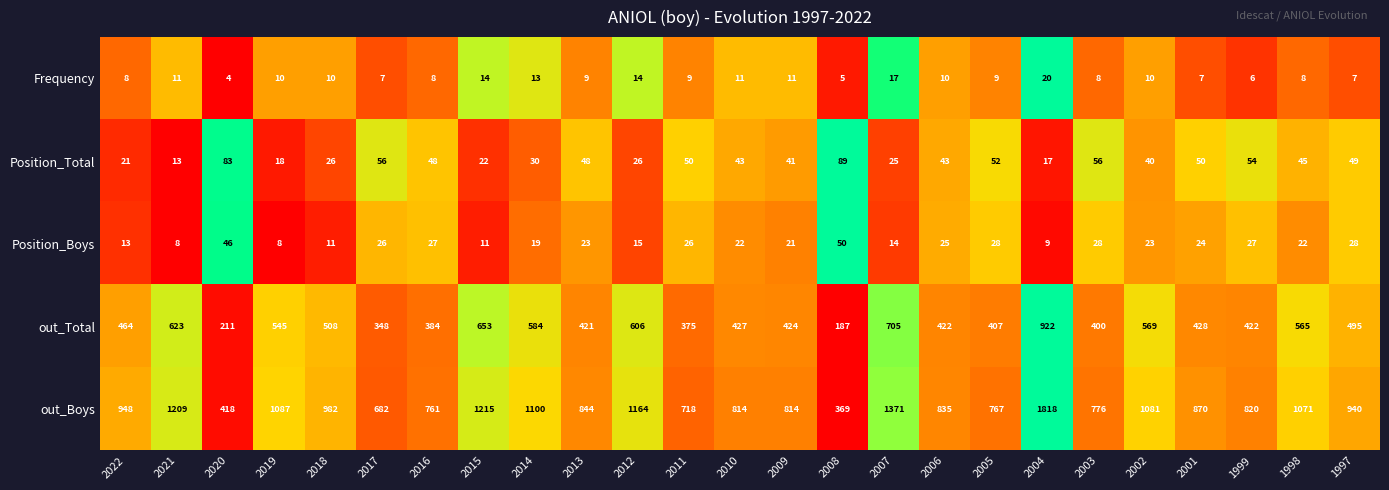

True or false: out_Boys has a value of 844 at 2013.

True